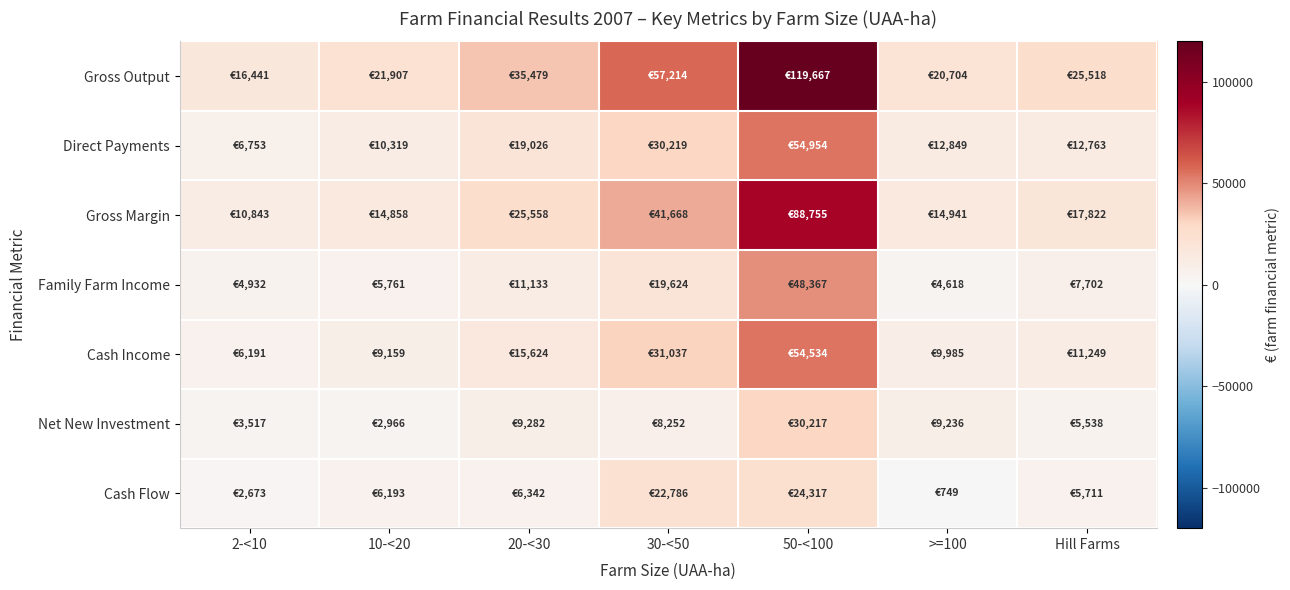

At which category is the sum across all series the highest?

50-<100